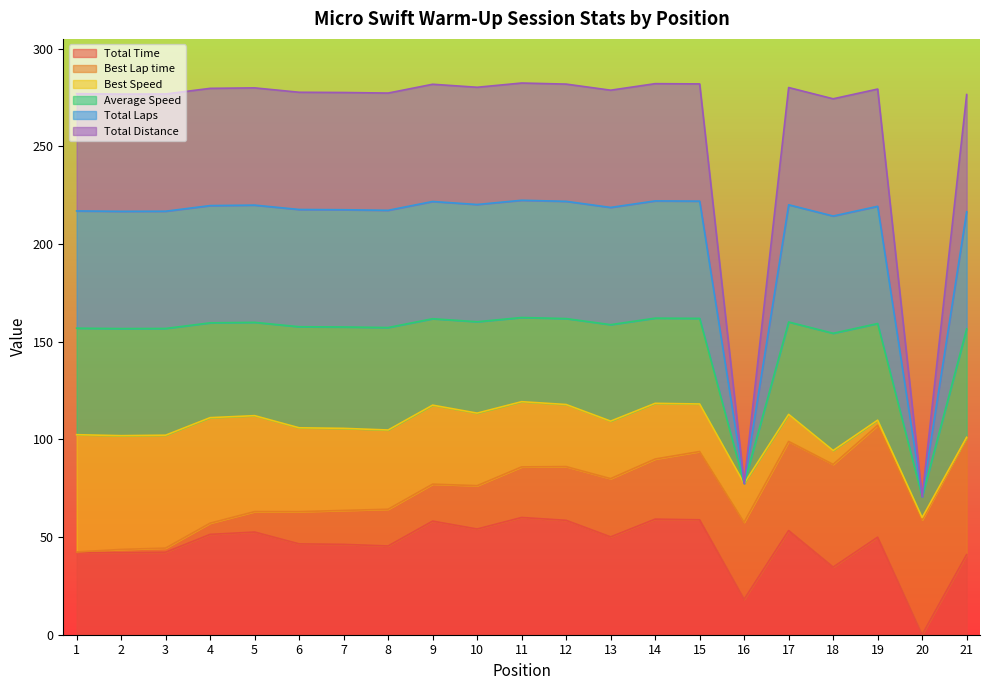

Does the chart display data point markers on the line(s)?

No